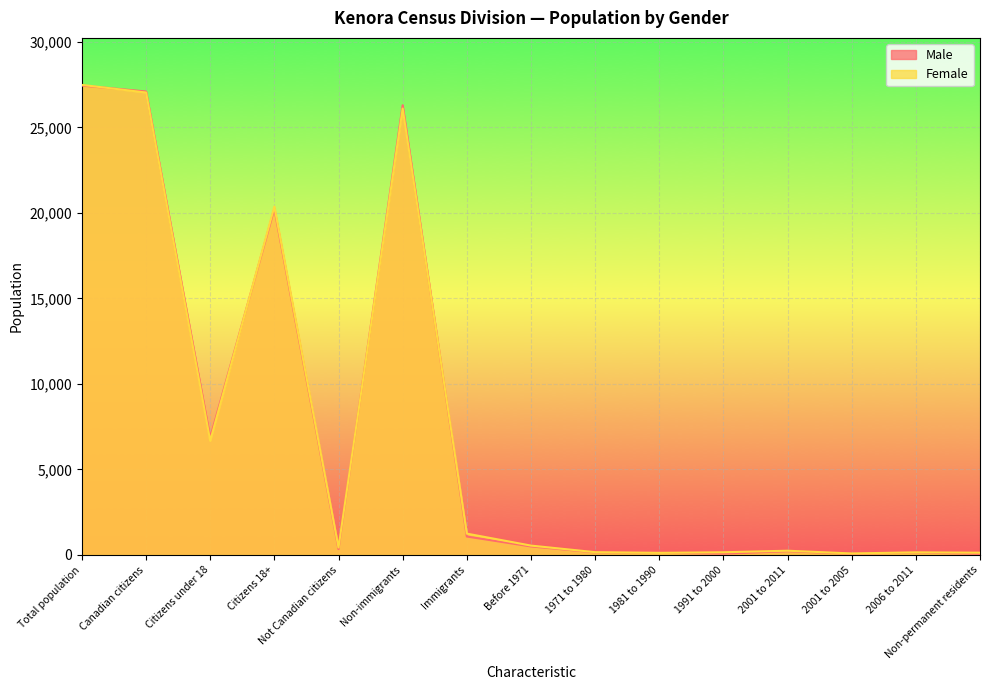

What value does the Female series have at Citizens 18+, to the nearest 100?

20400